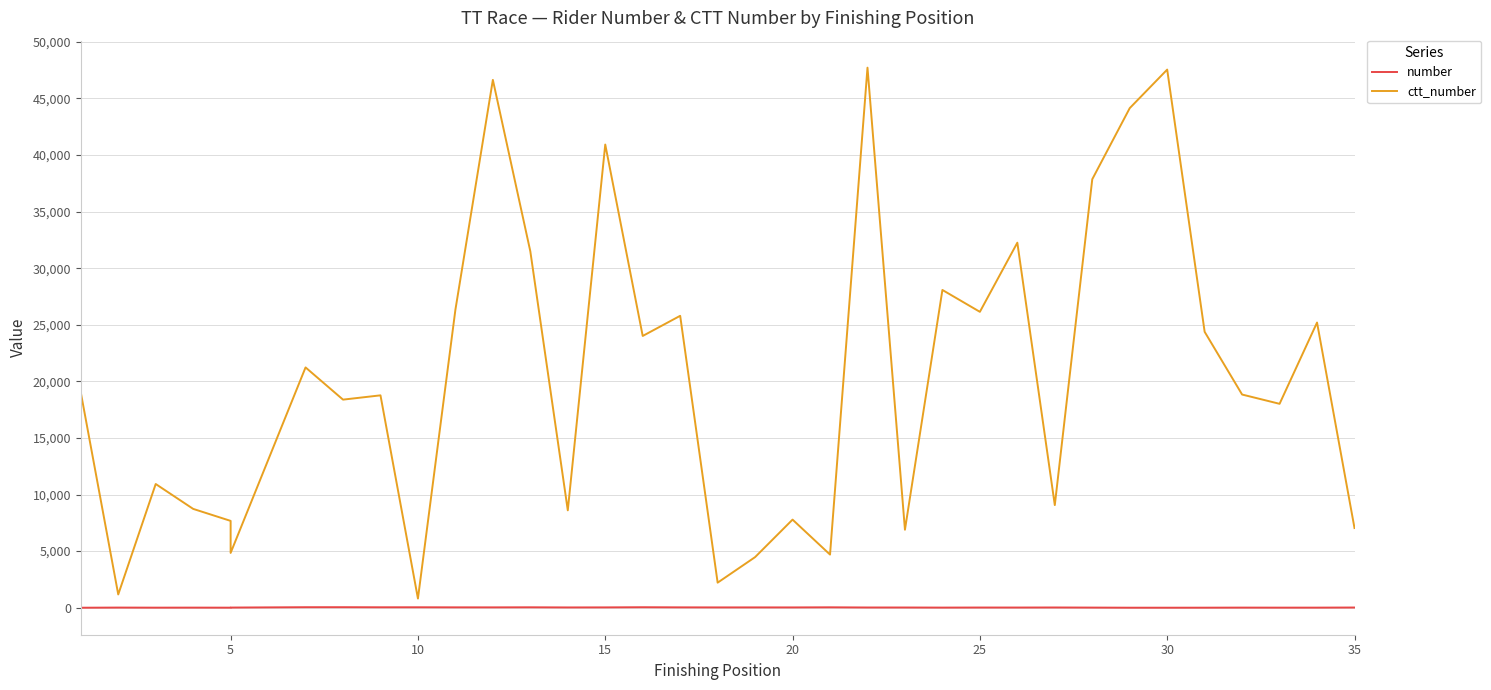

At which category does number reach its first local peak?

5